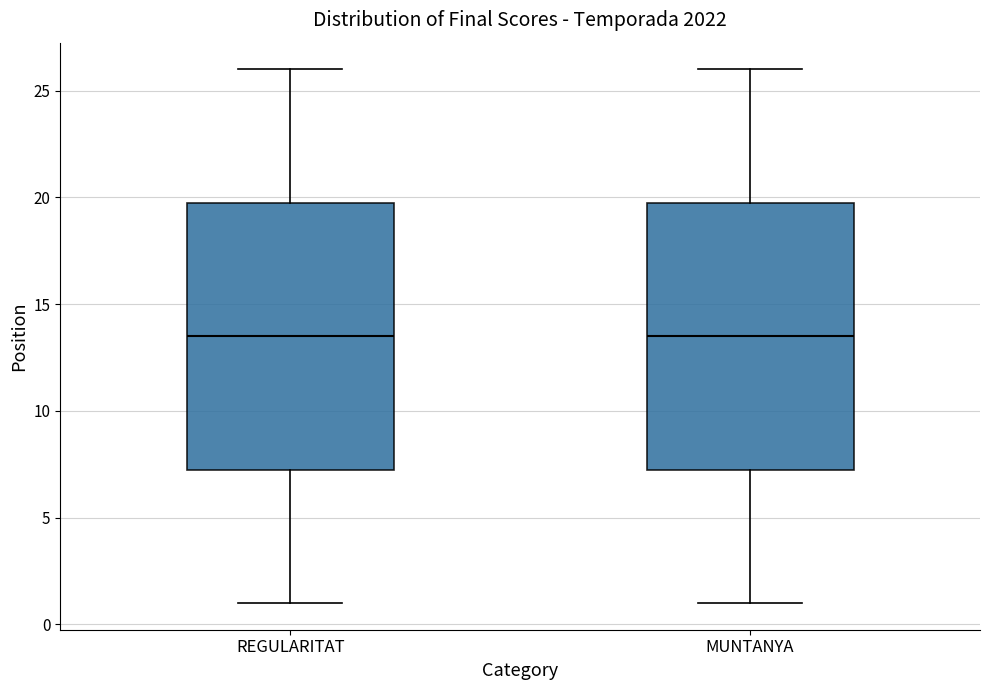

Reading left to right, read every box against the y-axis: the position of its median line, the range the box covers, and the ends of its whiskers. The values are not printed on the chart, so give them approximately, as read against the axis.

REGULARITAT: median 13.5, box 7.5 to 20.0, whiskers 1.0 to 26.0
MUNTANYA: median 13.5, box 7.5 to 20.0, whiskers 1.0 to 26.0